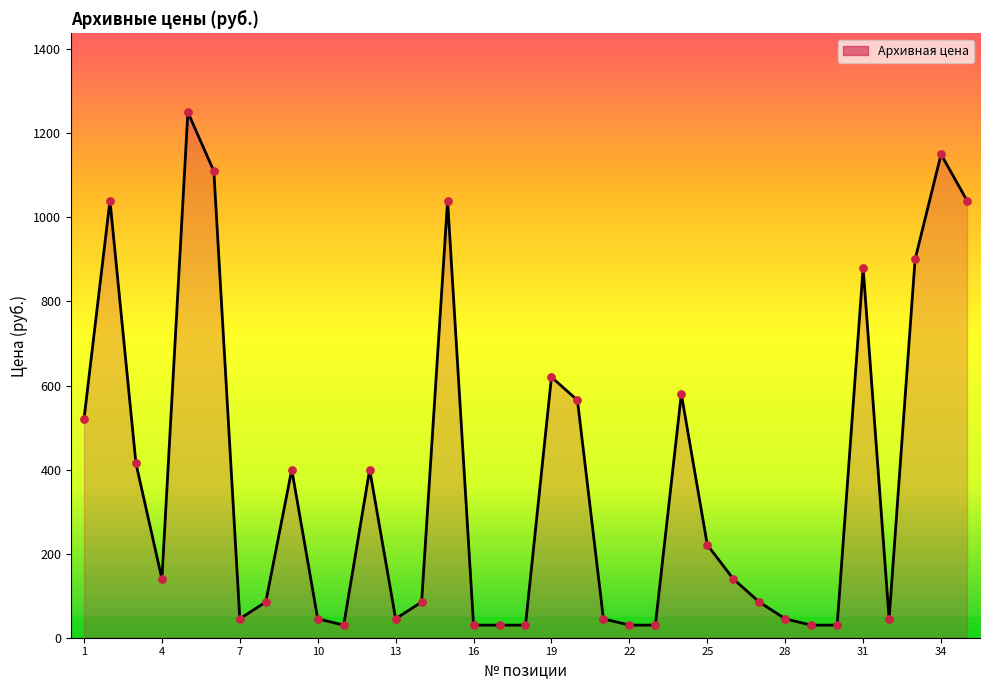

What is the smallest value displayed?

30